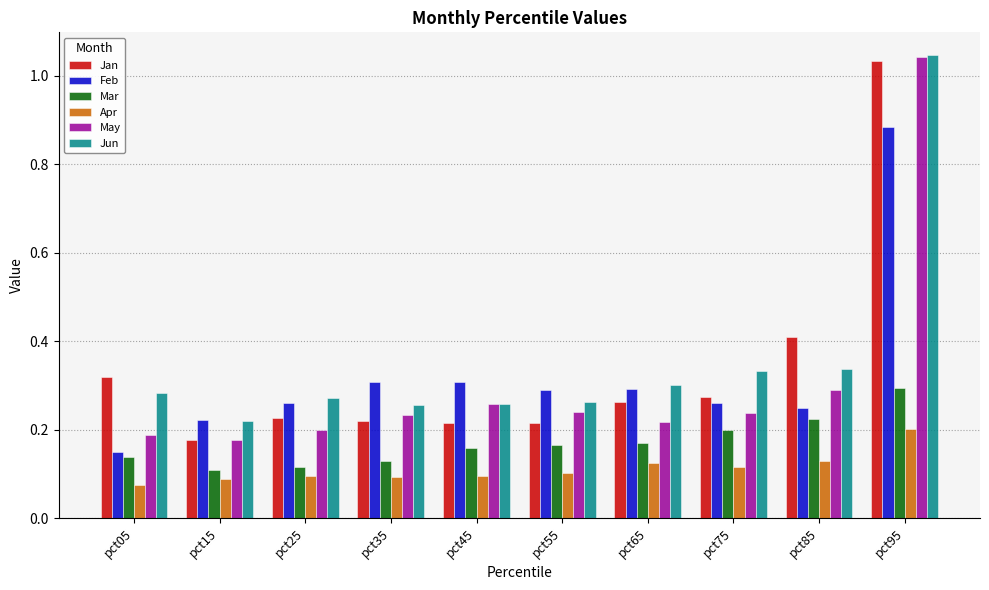

Which series has the largest range (max minus min)?

May